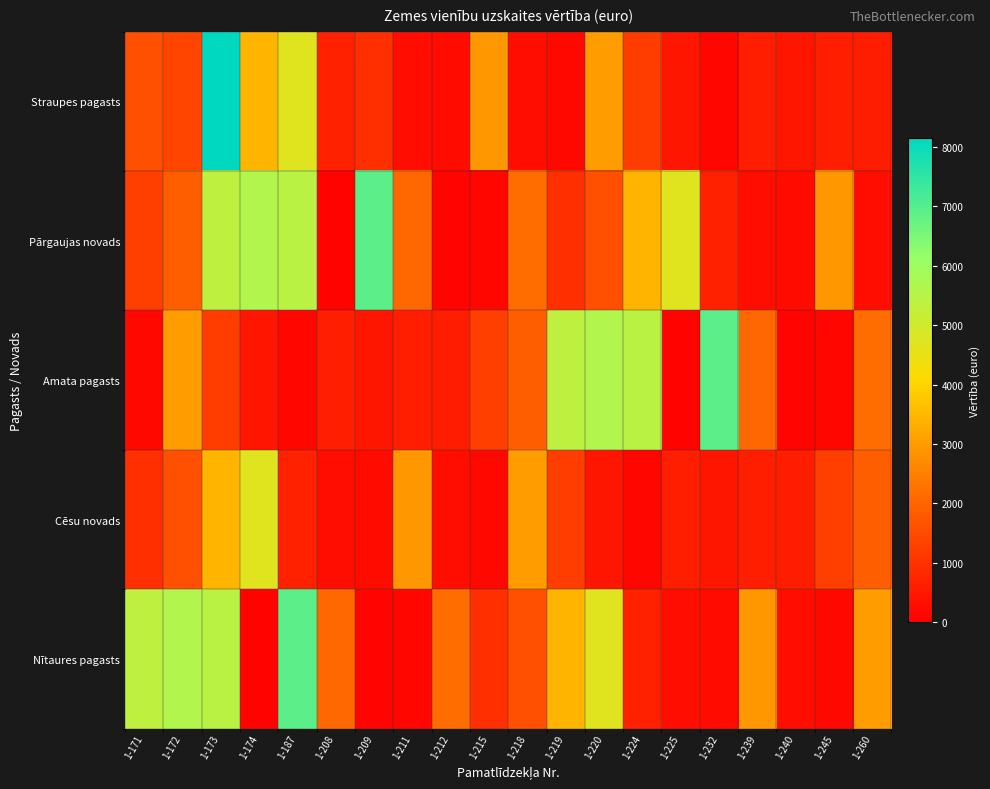

Which category has the lowest value across all series?

1-208